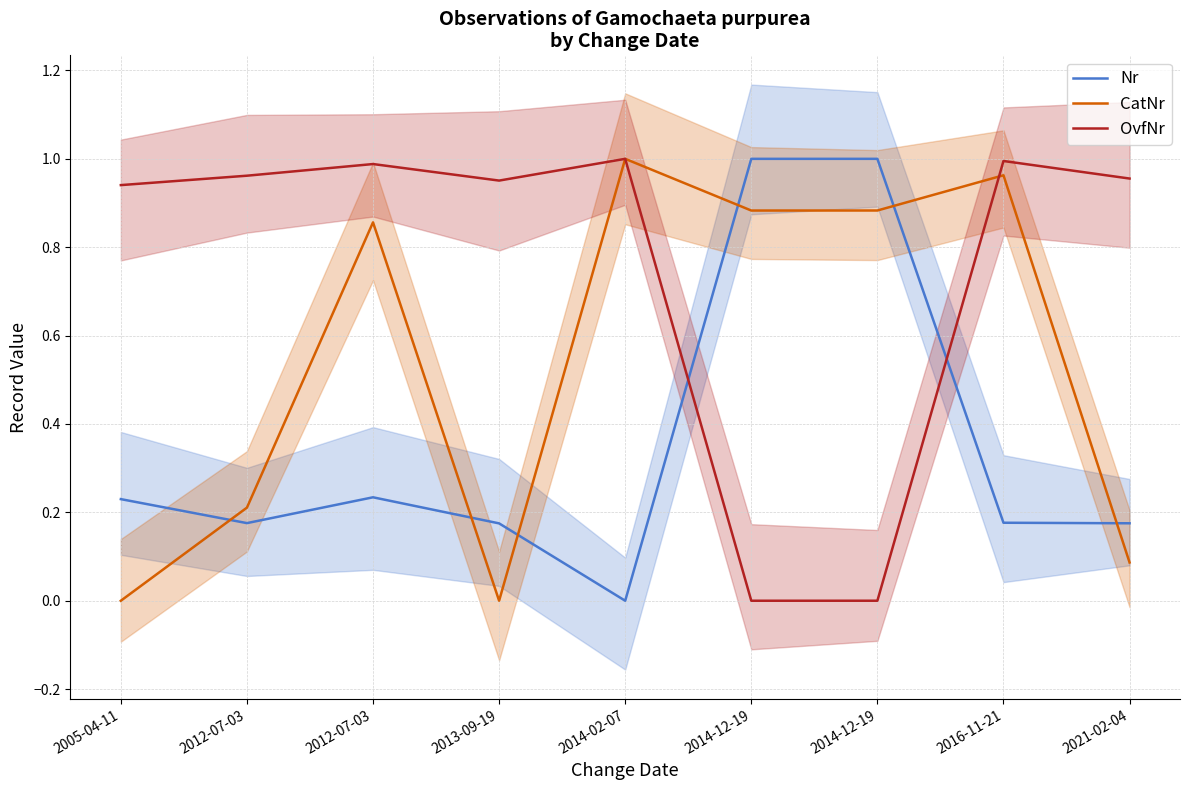

Which category has the lowest value across all series?

2014-02-07